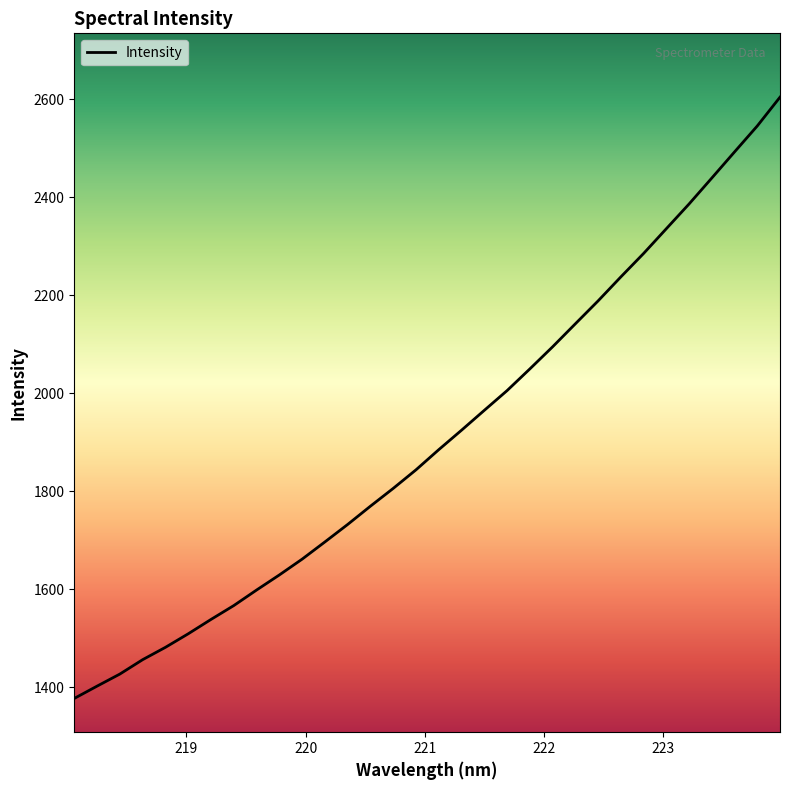

What is the difference between the maximum and minimum values?

1226.3